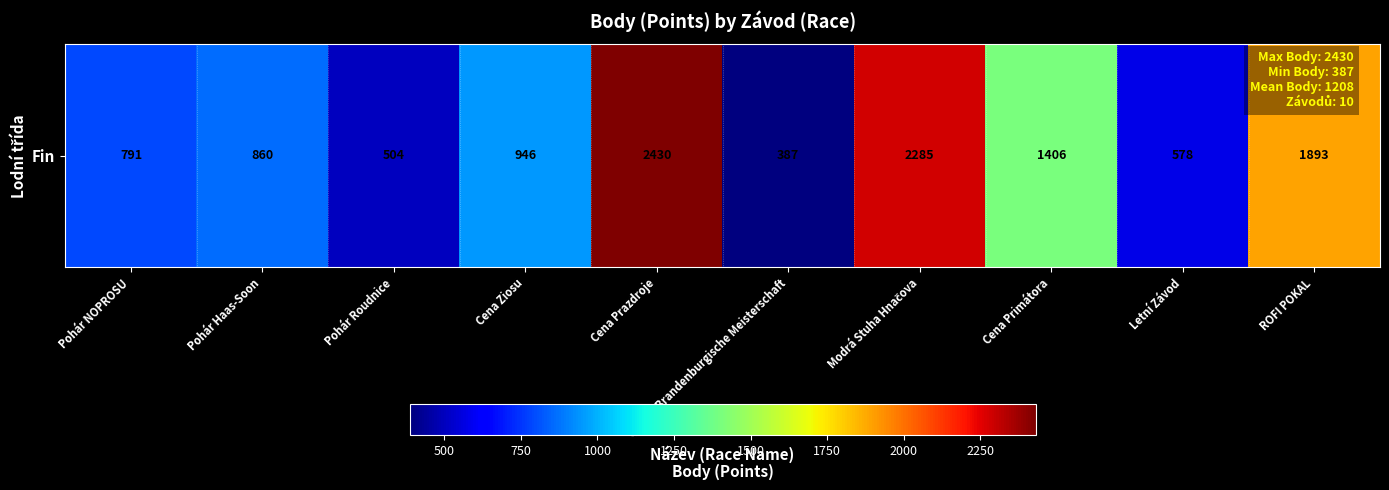

At which category does the chart reach its minimum across all series?

Offene Brandenburgische Meisterschaft